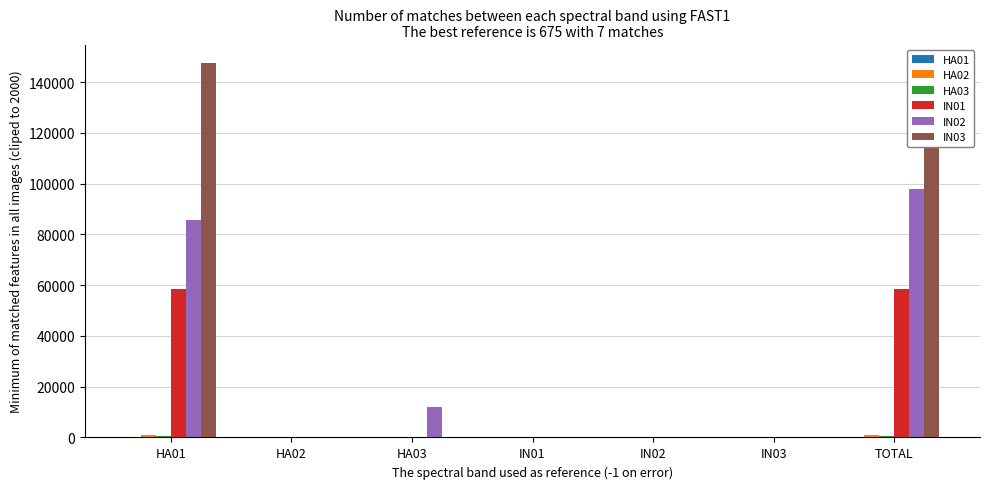

How many data points in IN02 are above 26?

4